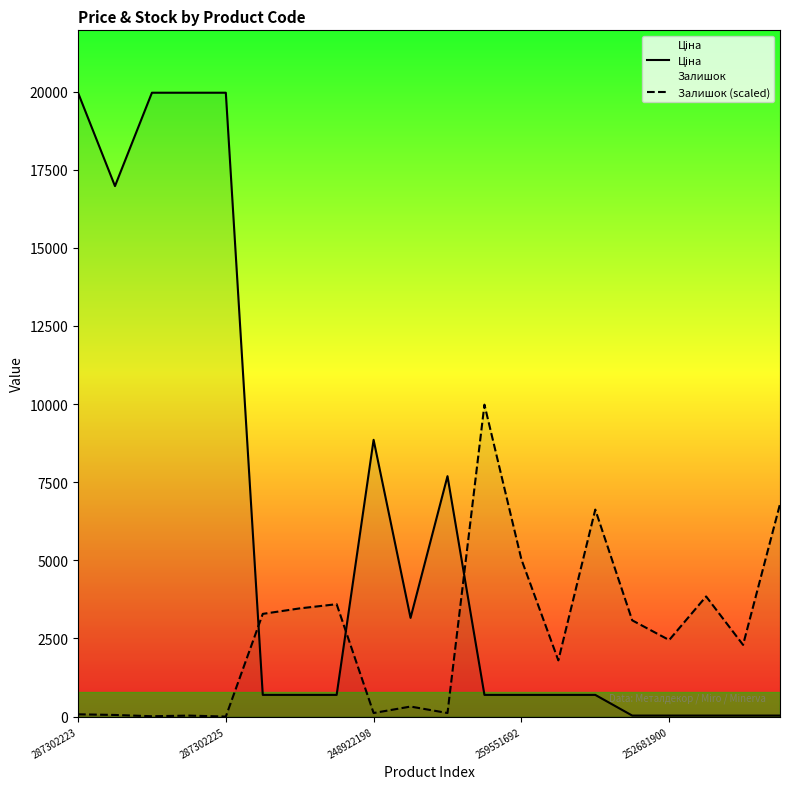

What is the spread (max minus min) of values at 287302225?

19964.2